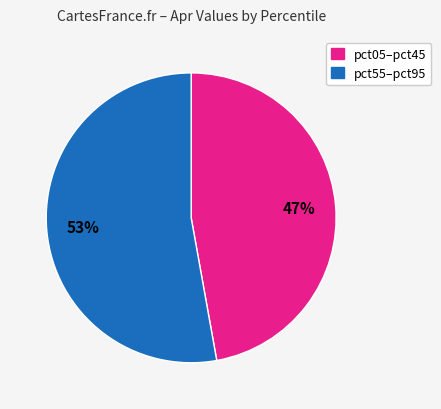

Is the sum of pct05–pct45 and pct55–pct95 greater than half?

Yes